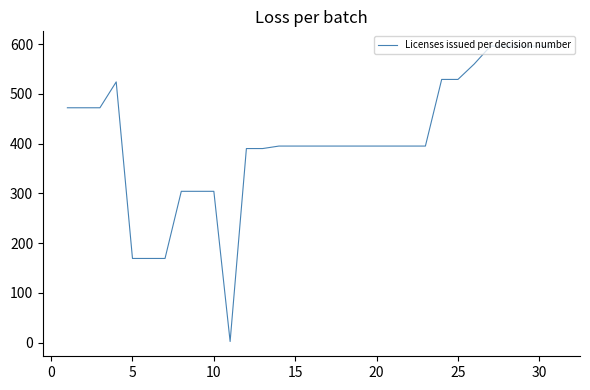

Count the number of categories in the chart.

31